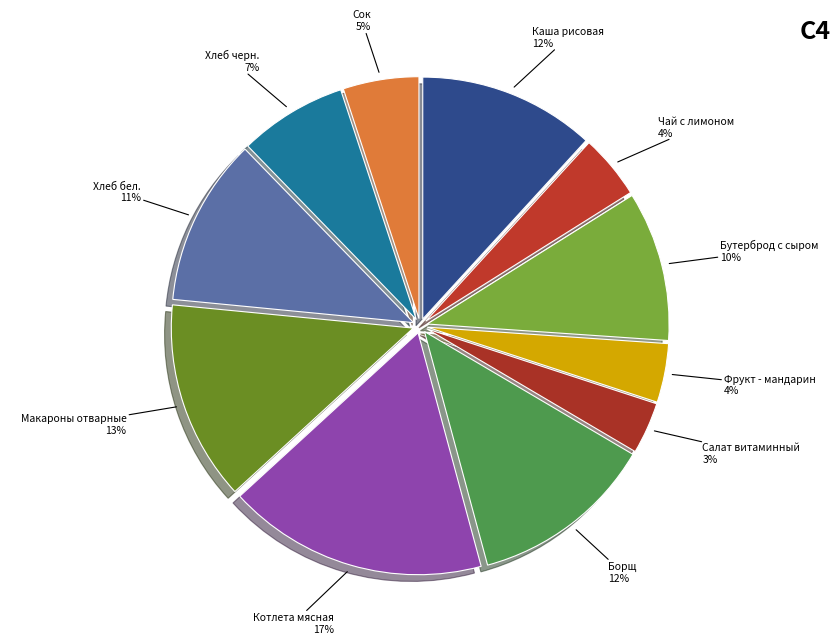

How many segments does this pie chart have?

11